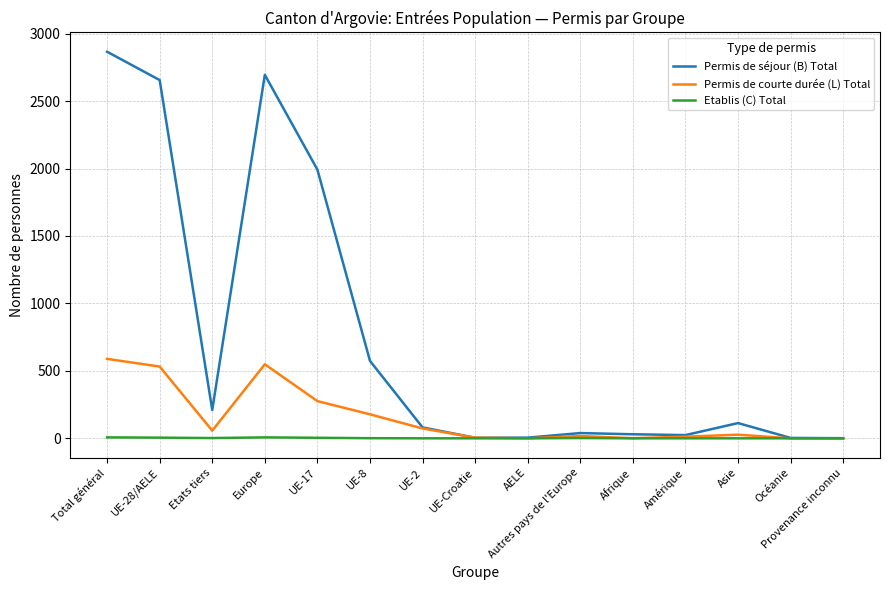

Which series has the largest total across all categories?

Permis de séjour (B) Total